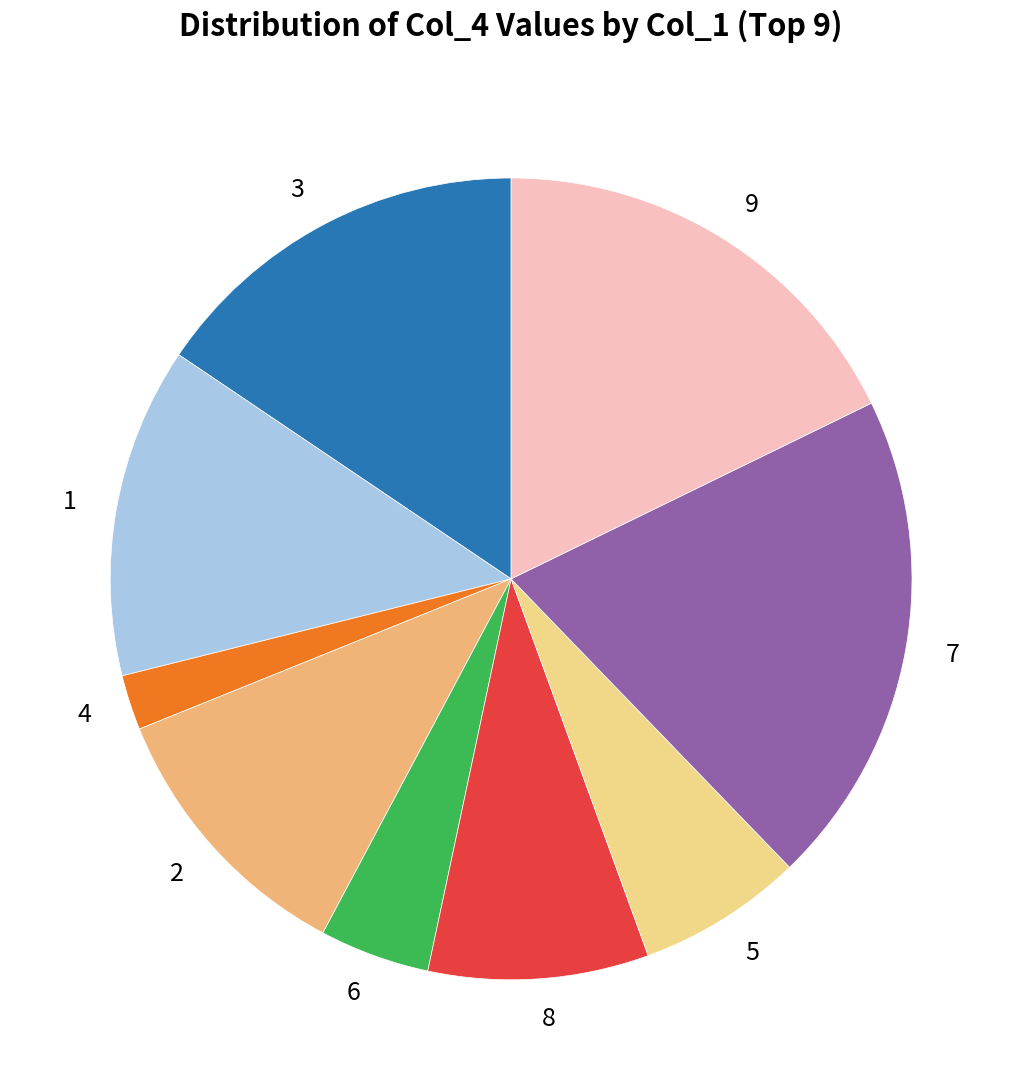

How many slices are in this pie chart?

9